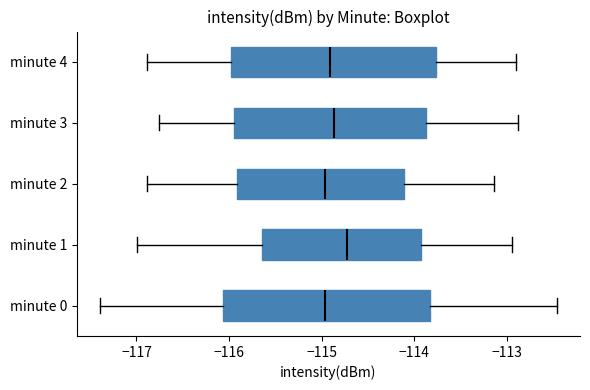

Reading bottom to top, transcribe this box plot: for each box, give where its median line is, the range the box spans, and where its two whiskers end, as read against the x-axis. The values are not printed on the chart, so give them approximately, as read against the axis.

minute 0: median -115.0, box -116.1 to -113.8, whiskers -117.4 to -112.5
minute 1: median -114.7, box -115.6 to -113.9, whiskers -117.0 to -112.9
minute 2: median -115.0, box -115.9 to -114.1, whiskers -116.9 to -113.1
minute 3: median -114.9, box -116.0 to -113.9, whiskers -116.8 to -112.9
minute 4: median -114.9, box -116.0 to -113.8, whiskers -116.9 to -112.9